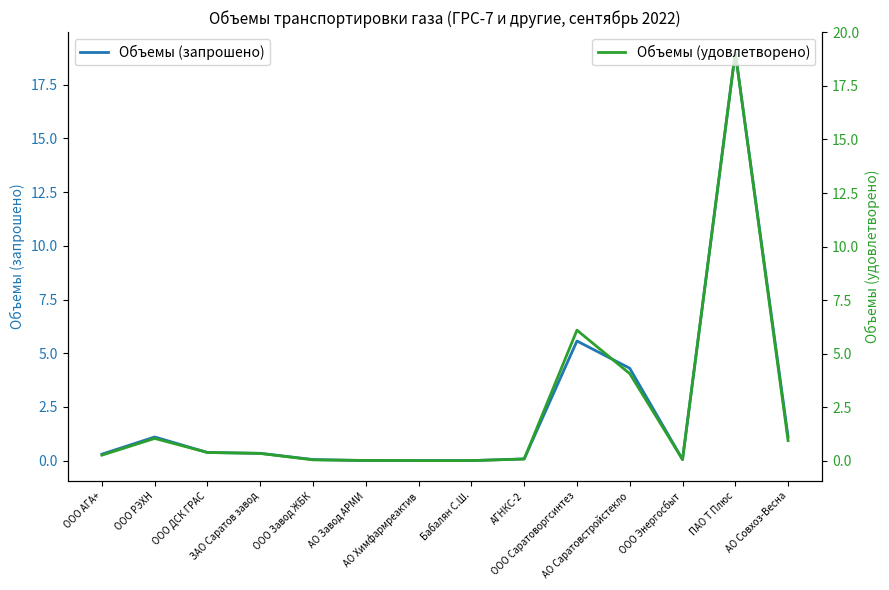

Where is the first local minimum for Объемы (запрошено)?

ООО Энергосбыт